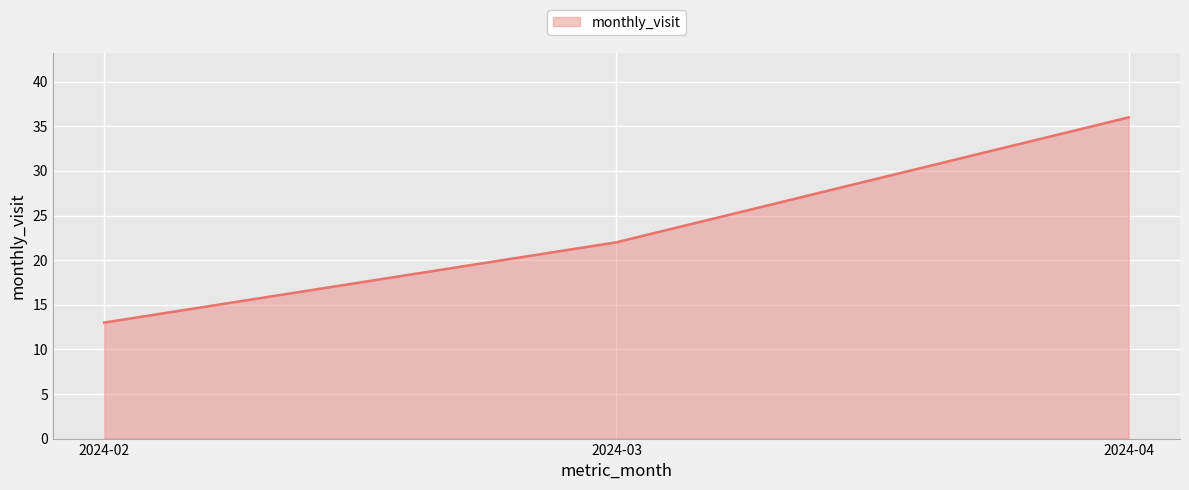

Approximately how many times larger is the value at 2024-02 compared to 2024-03?

0.6